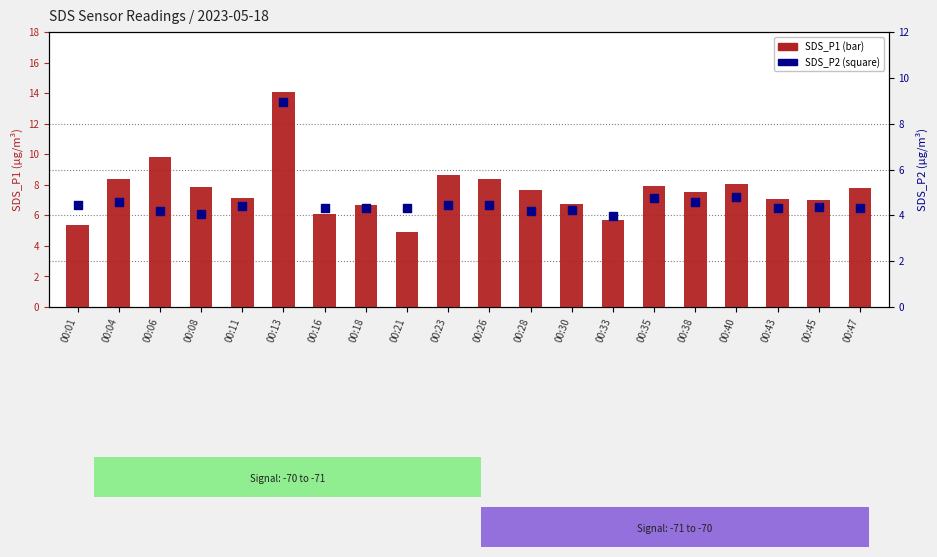

At how many categories does at least one series exceed 11?

1